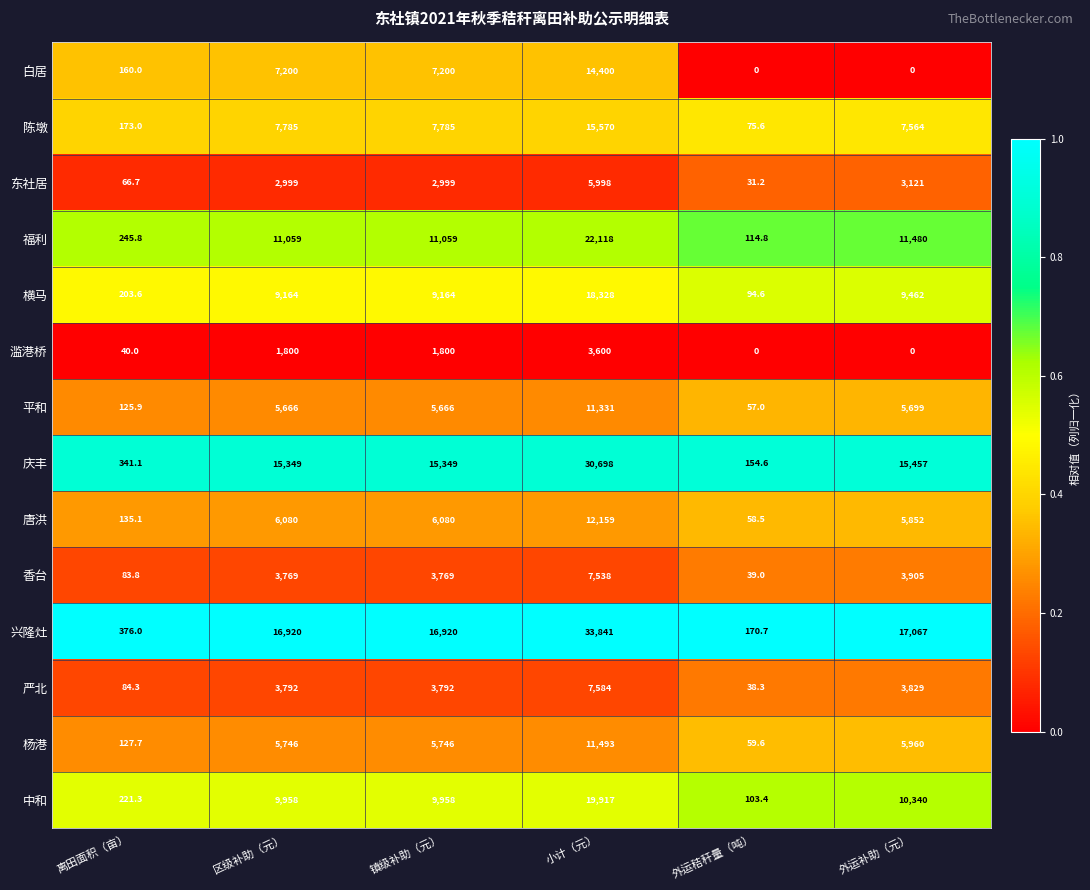

Rank the series at 小计（元） from highest to lowest value.

兴隆灶, 庆丰, 福利, 中和, 横马, 陈墩, 白居, 唐洪, 杨港, 平和, 严北, 香台, 东社居, 滥港桥